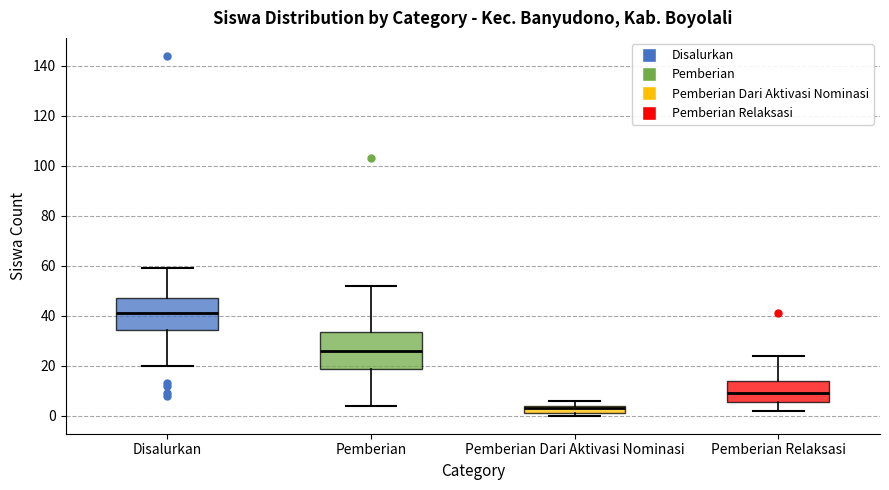

Reading left to right, read every box against the y-axis: the position of its median line, the range the box covers, and the ends of its whiskers. The values are not printed on the chart, so give them approximately, as read against the axis.

Disalurkan: median 42, box 34 to 48, whiskers 20 to 60
Pemberian: median 26, box 18 to 34, whiskers 4 to 52
Pemberian Dari Aktivasi Nominasi: median 4 (just below the box's upper edge), box 2 to 4, whiskers 0 to 6
Pemberian Relaksasi: median 10, box 6 to 14, whiskers 2 to 24